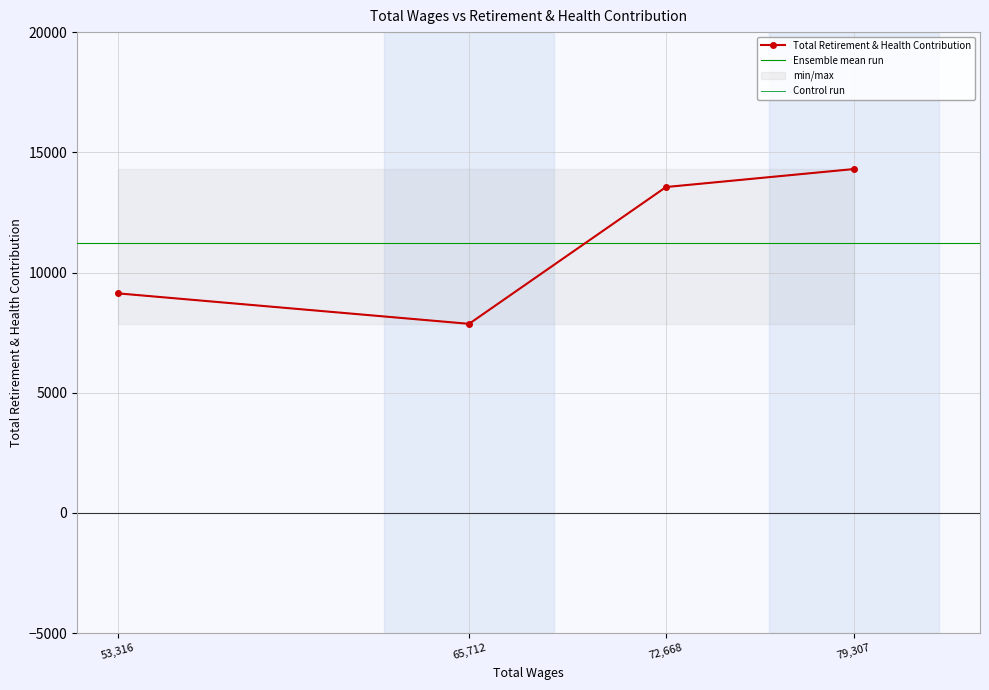

What is the difference between the second highest and second lowest values?

4423